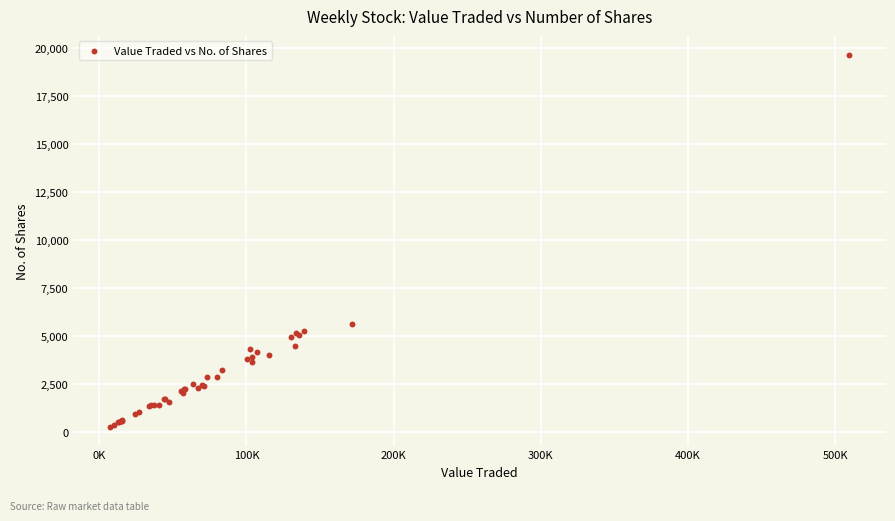

What Y value in the scatter plot is closest to 9963?

5596